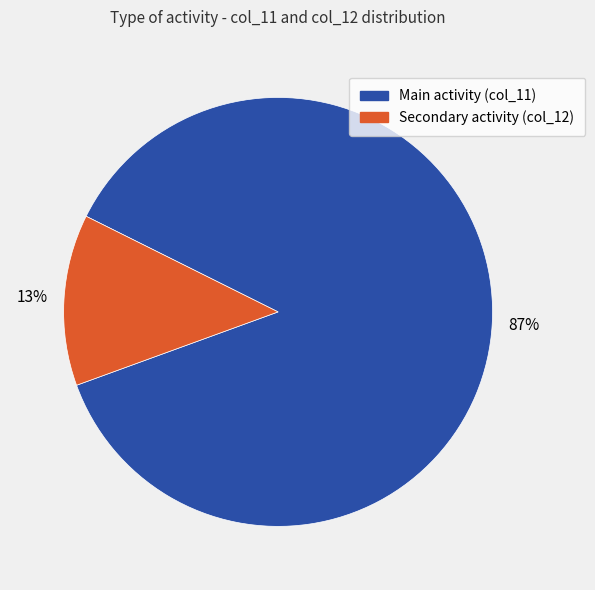

How many slices are in this pie chart?

2